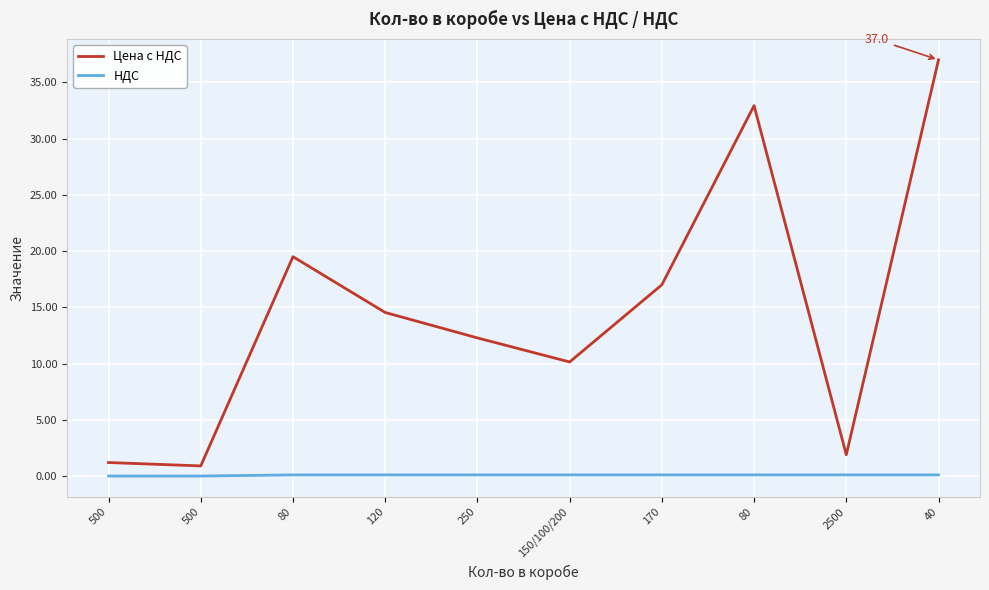

Reading left to right, transcribe all the data shown in this chart.

Цена с НДС: 500=1.2	500=0.9	80=19.5	120=14.5	250=12.3	150/100/200=10.1	170=17.0	80=32.9	2500=1.9	40=37.0
НДС: 500=0.0	500=0.0	80=0.1	120=0.1	250=0.1	150/100/200=0.1	170=0.1	80=0.1	2500=0.1	40=0.1